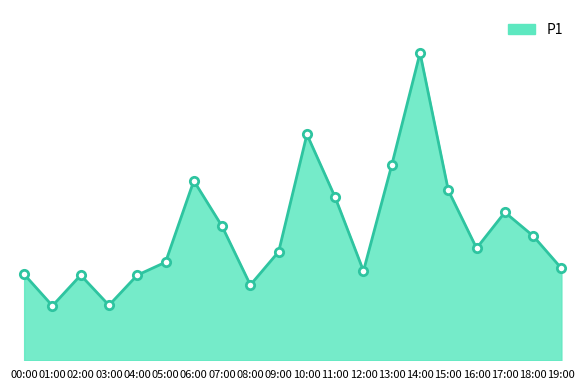

Does the chart display data point markers on the line(s)?

No